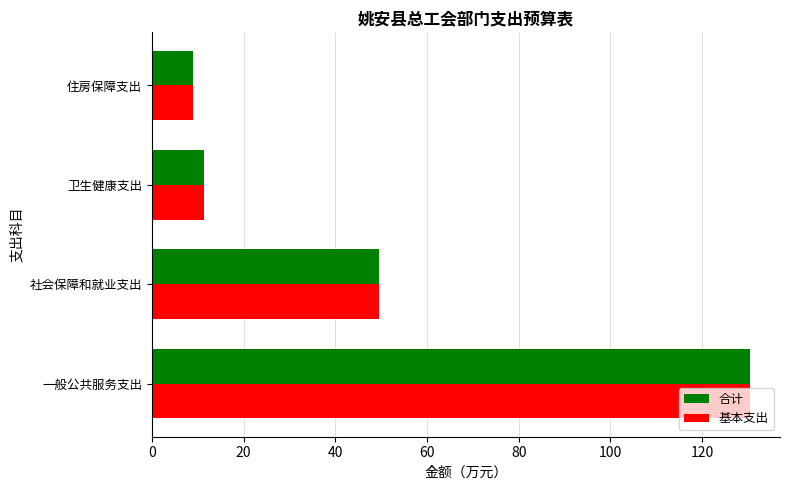

At which category is the sum across all series the highest?

一般公共服务支出